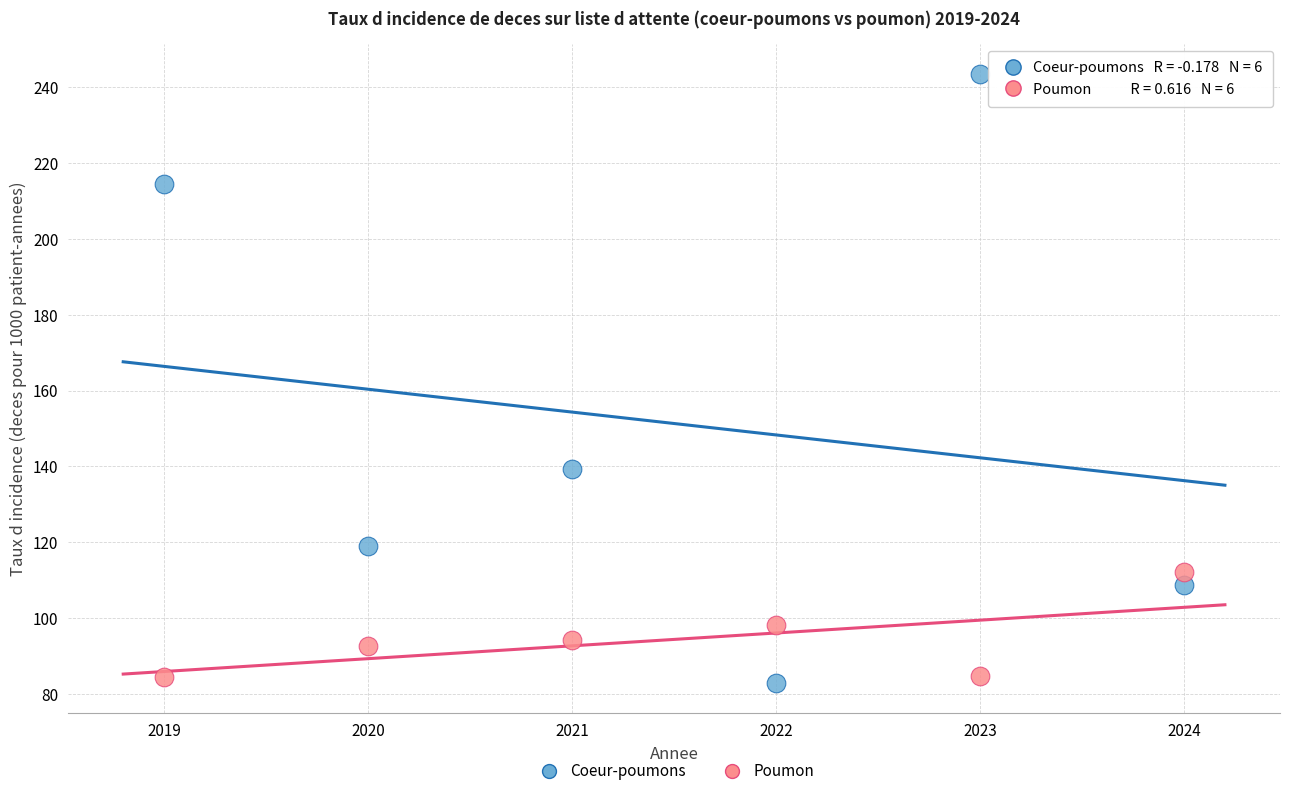

Which series reaches the maximum Y coordinate?

Coeur-poumons